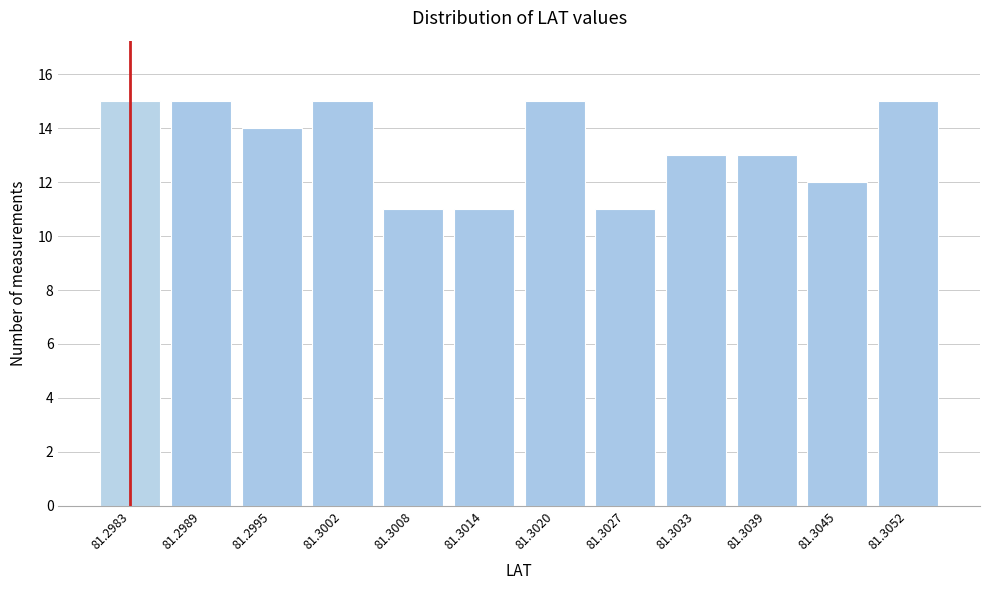

Reading left to right, extract all data points from this chart.

15	15	14	15	11	11	15	11	13	13	12	15